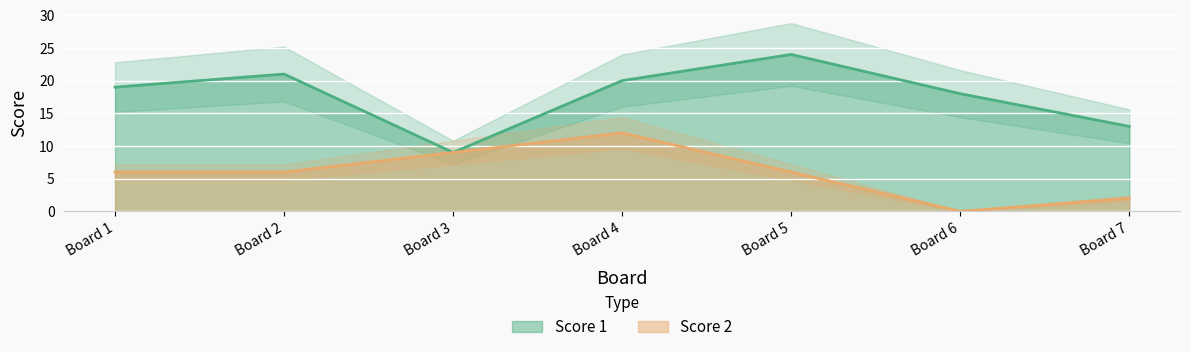

What is the maximum value shown in the chart?

24